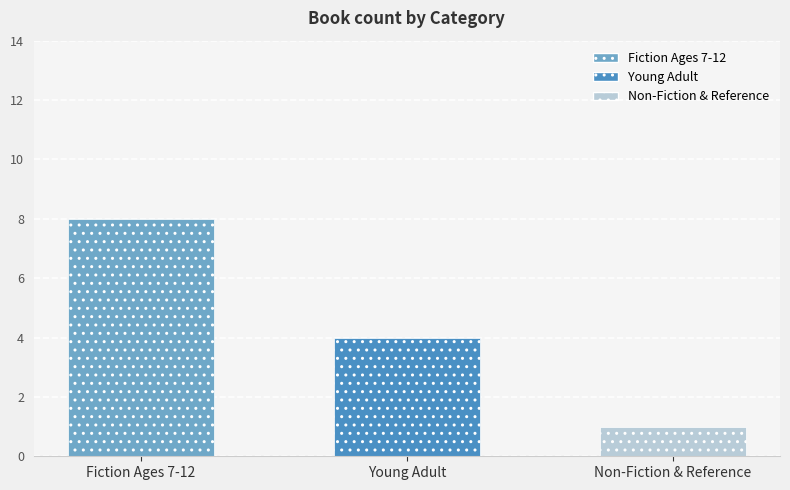

What is the label of the 3rd bar from the left?

Non-Fiction & Reference